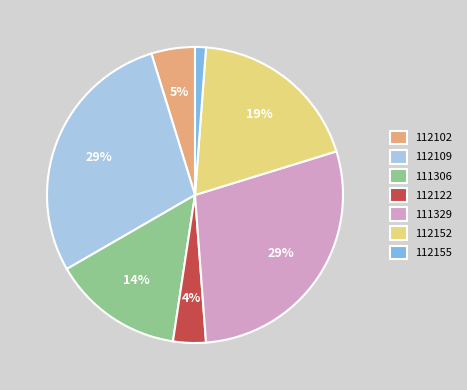

Count the number of slices in the pie.

7